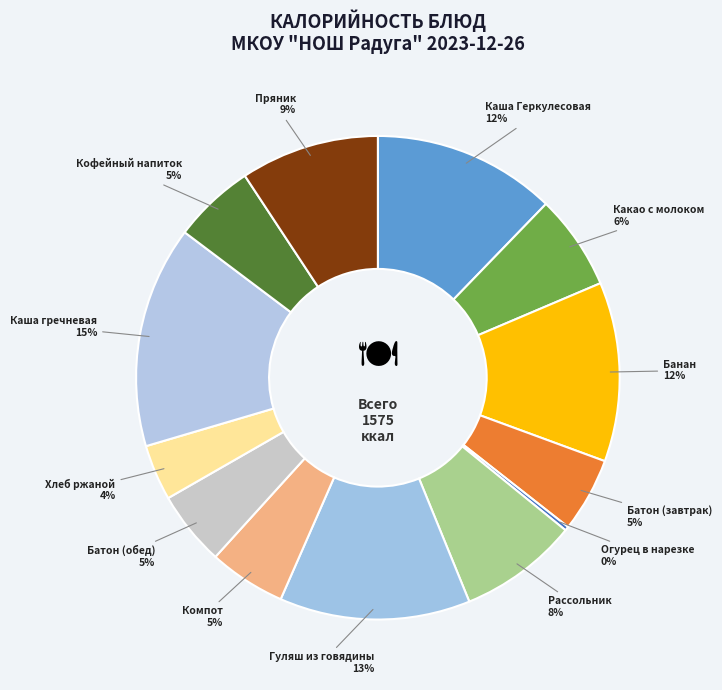

To the nearest percent, what is the difference between the Каша Геркулесовая and Пряник slice percentages?

3%